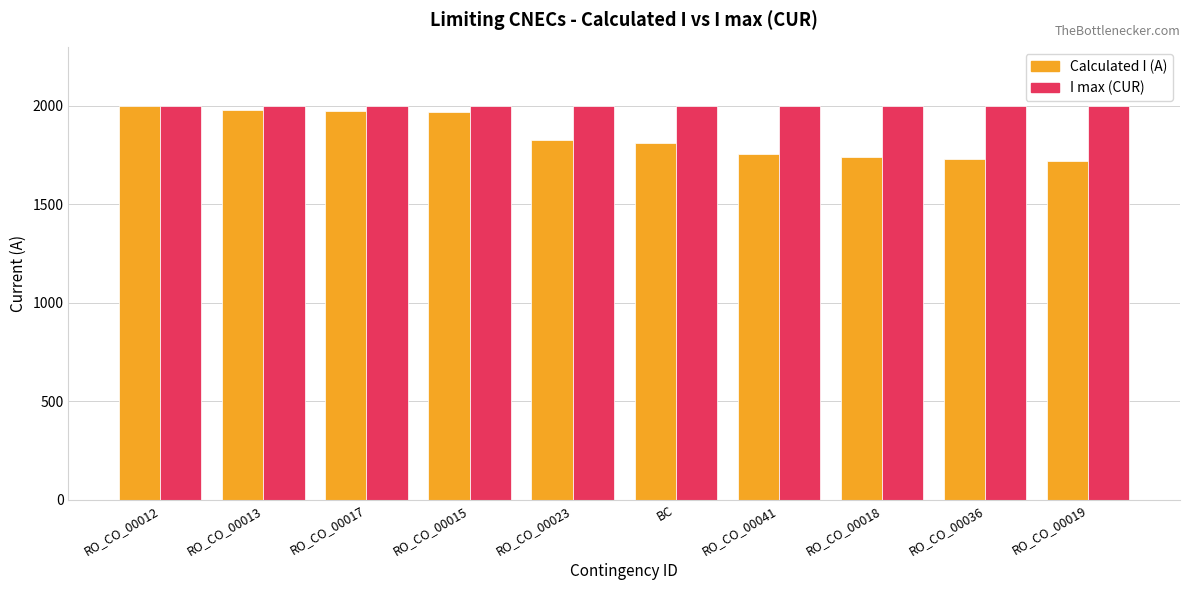

What is the difference between the maximum and second lowest values in the Calculated I (A) series?

265